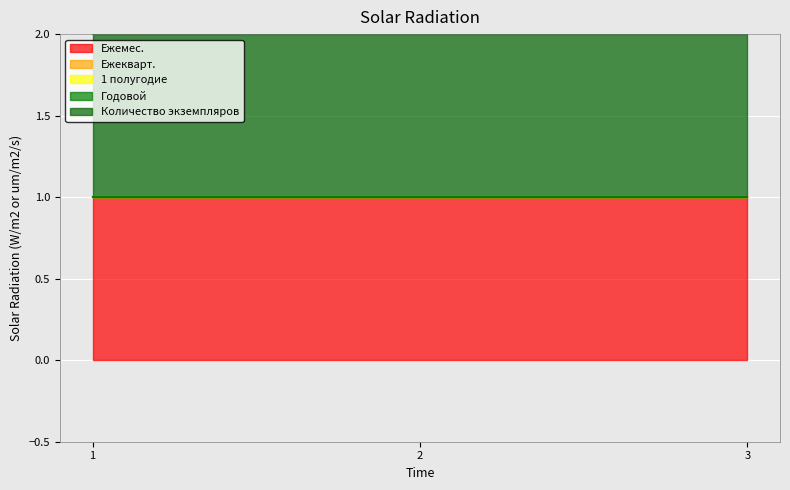

Reading left to right, transcribe all the data shown in this chart.

Ежемес.: 1=1	2=1	3=1
Ежекварт.: 1=0	2=0	3=0
1 полугодие: 1=0	2=0	3=0
Годовой: 1=0	2=0	3=0
Количество экземпляров: 1=1	2=1	3=1